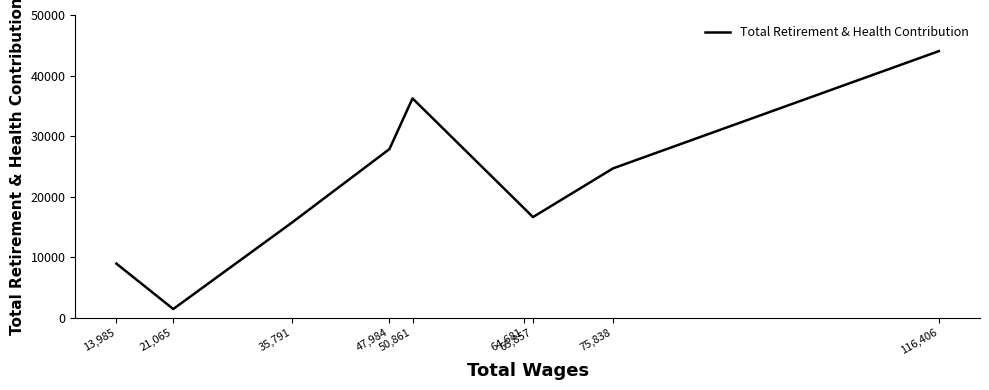

How many points are lower than both their immediate neighbors (excluding endpoints)?

2